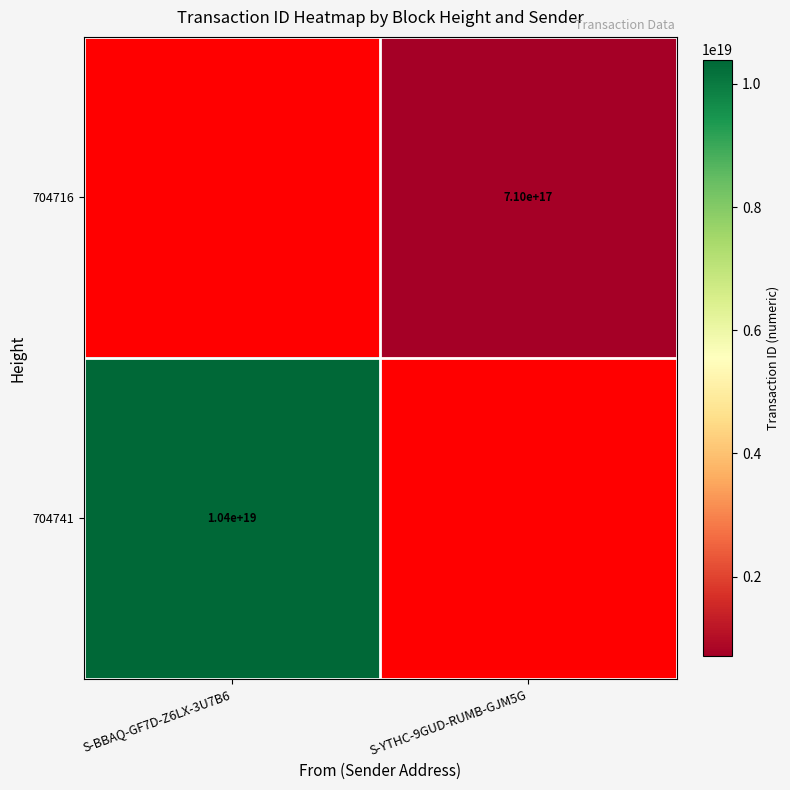

Between S-YTHC-9GUD-RUMB-GJM5G and S-BBAQ-GF7D-Z6LX-3U7B6, which is larger?

S-BBAQ-GF7D-Z6LX-3U7B6